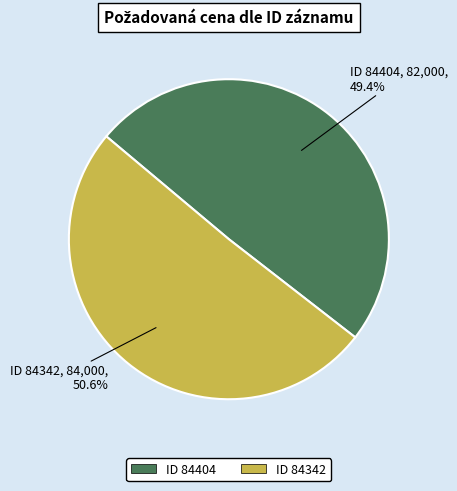

Does any single category account for the majority?

Yes